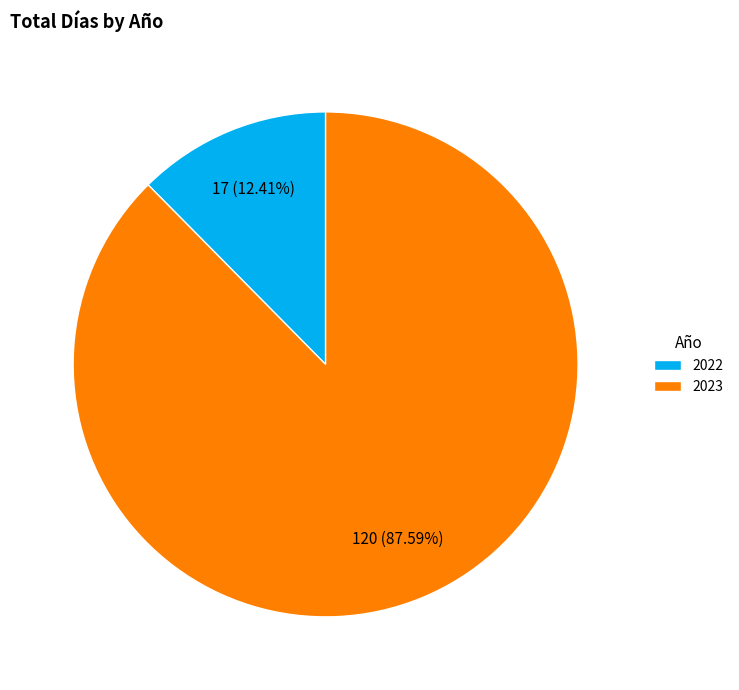

To the nearest percent, what percentage of the pie is 2022?

12%